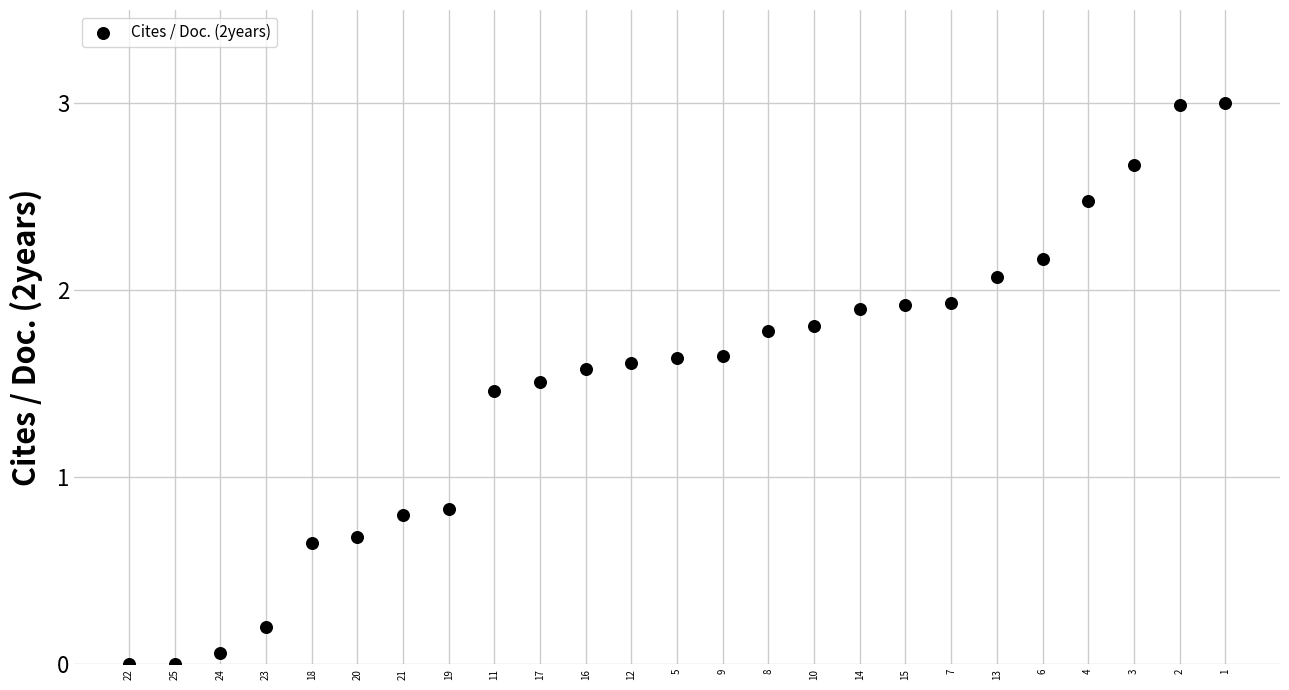

What is the range of Y values (max minus min)?

3.0